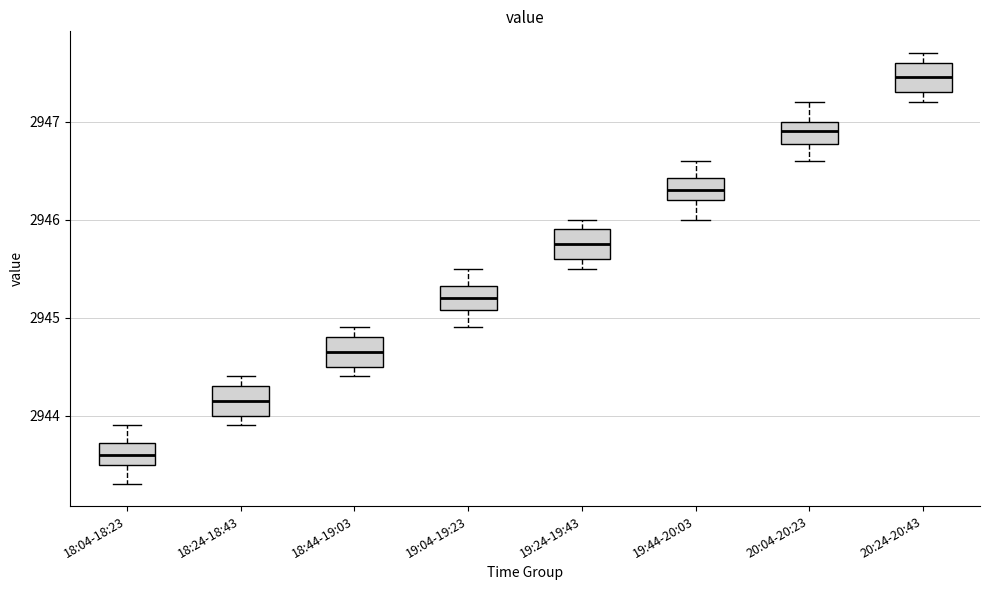

Reading left to right, read every box against the y-axis: the position of its median line, the range the box covers, and the ends of its whiskers. The values are not printed on the chart, so give them approximately, as read against the axis.

18:04-18:23: median 2943.6, box 2943.5 to 2943.7, whiskers 2943.3 to 2943.9
18:24-18:43: median 2944.2, box 2944.0 to 2944.3, whiskers 2943.9 to 2944.4
18:44-19:03: median 2944.7, box 2944.5 to 2944.8, whiskers 2944.4 to 2944.9
19:04-19:23: median 2945.2, box 2945.1 to 2945.3, whiskers 2944.9 to 2945.5
19:24-19:43: median 2945.8, box 2945.6 to 2945.9, whiskers 2945.5 to 2946.0
19:44-20:03: median 2946.3, box 2946.2 to 2946.4, whiskers 2946.0 to 2946.6
20:04-20:23: median 2946.9, box 2946.8 to 2947.0, whiskers 2946.6 to 2947.2
20:24-20:43: median 2947.5, box 2947.3 to 2947.6, whiskers 2947.2 to 2947.7